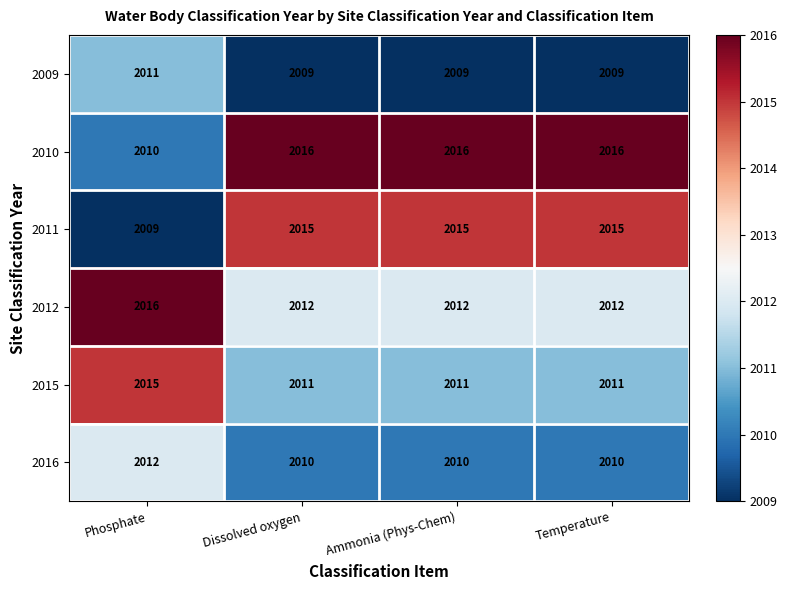

At how many categories does at least one series exceed 2013?

4